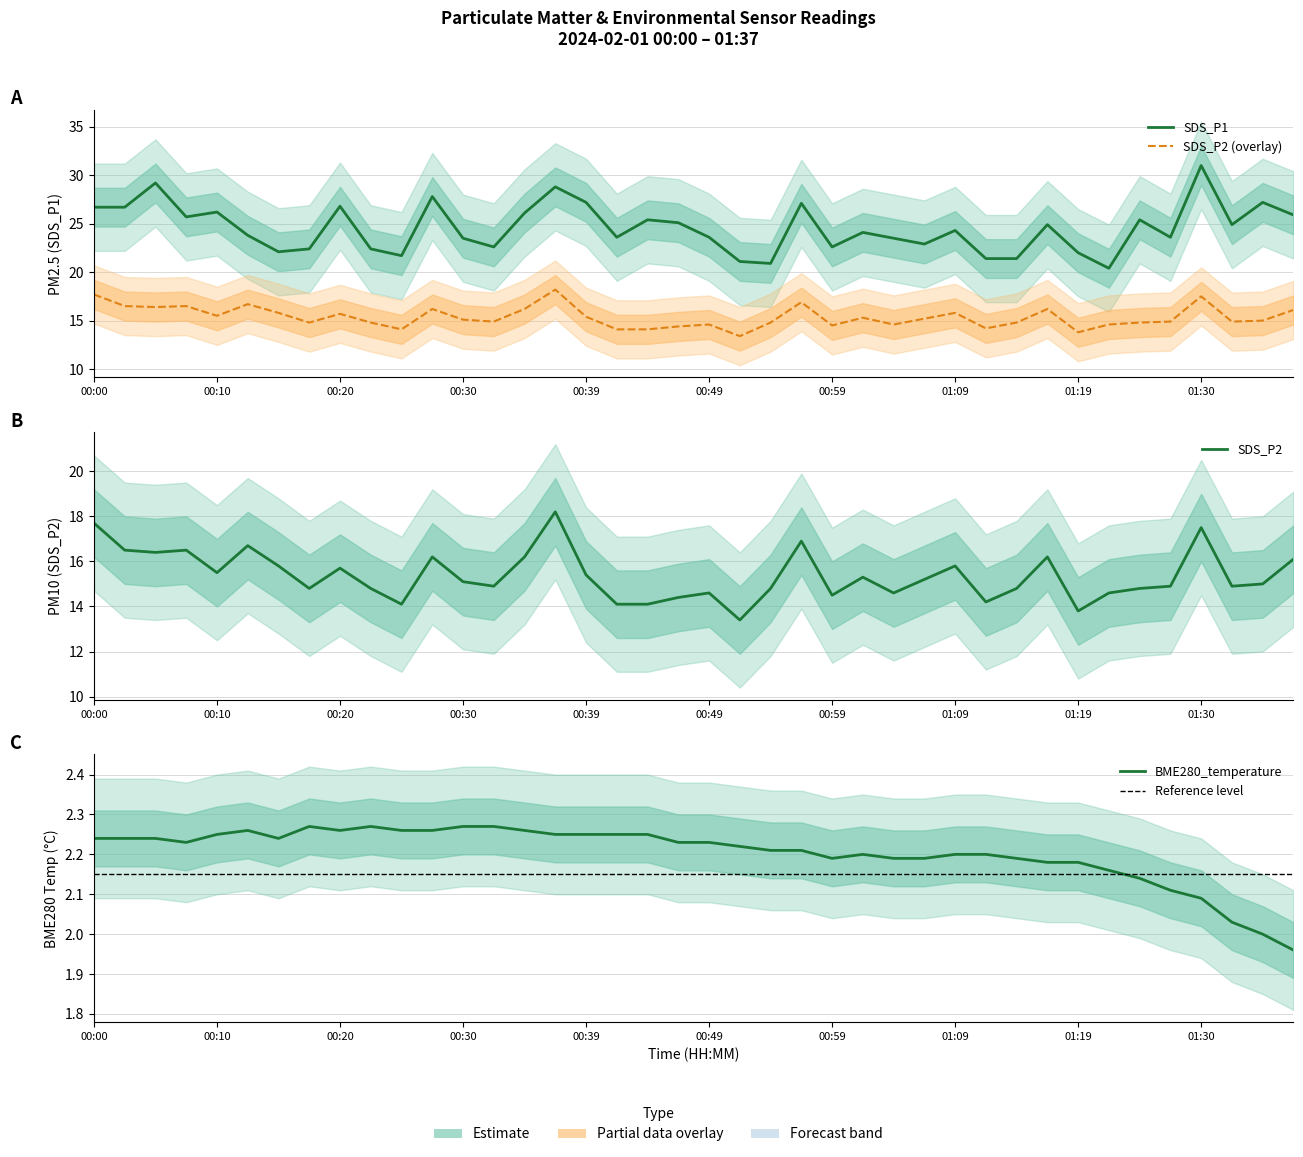

Is the value of BME280_temperature at 01:26 greater than the value of SDS_P2 at 00:10?

No